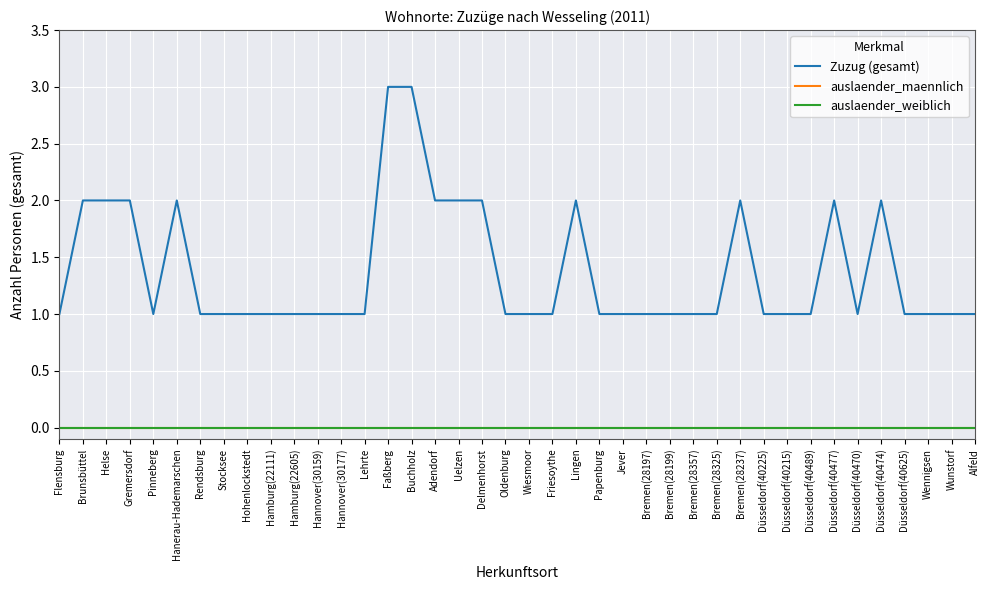

What is the sum of the Zuzug (gesamt) values at Düsseldorf(40625) and Düsseldorf(40470)?

2